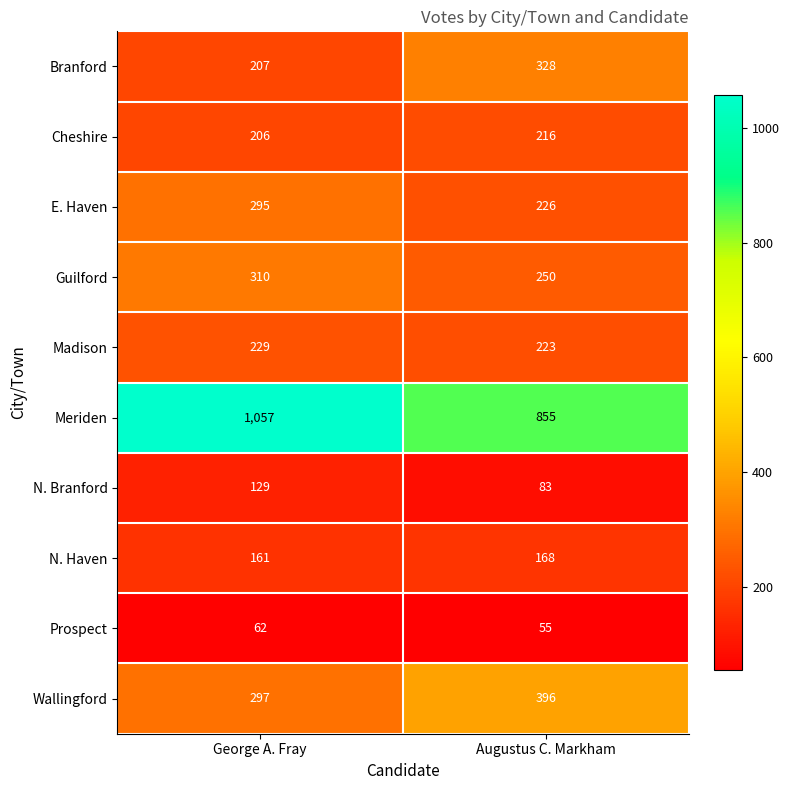

The value of Guilford at Augustus C. Markham is 390. True or false?

False